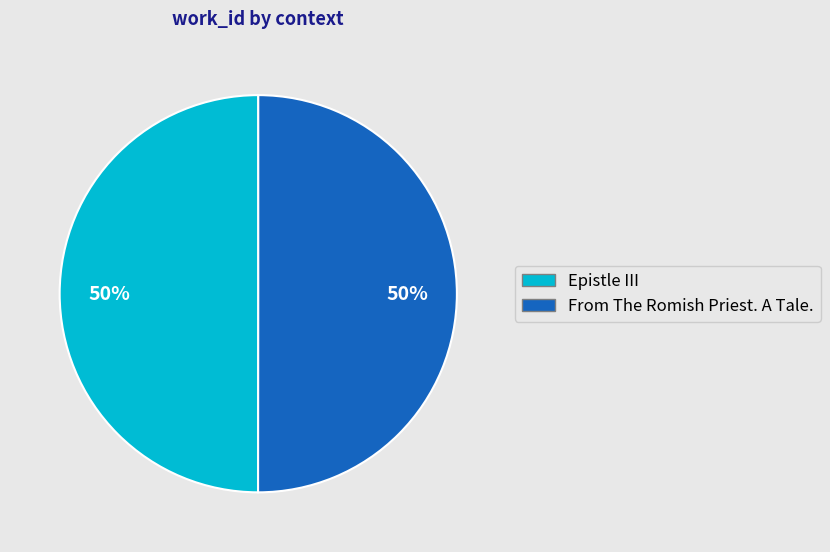

To the nearest percent, what portion does From The Romish Priest. A Tale. represent?

50%